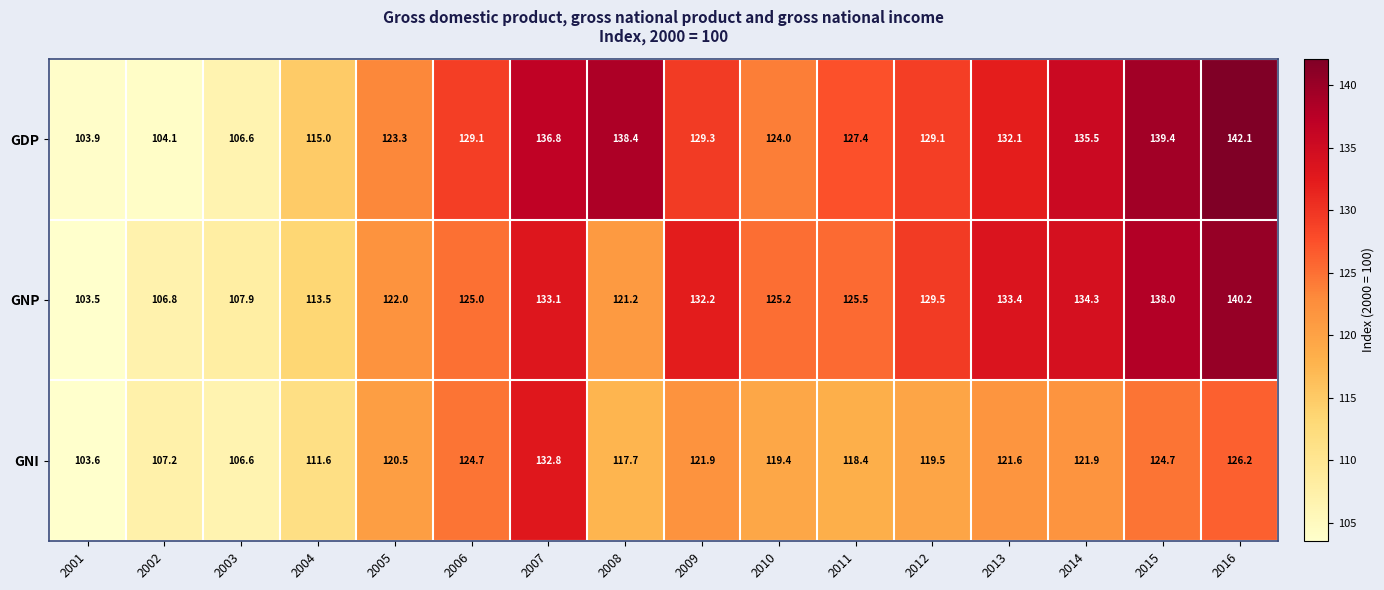

Which series changed the most between 2005 and 2010?

GNP